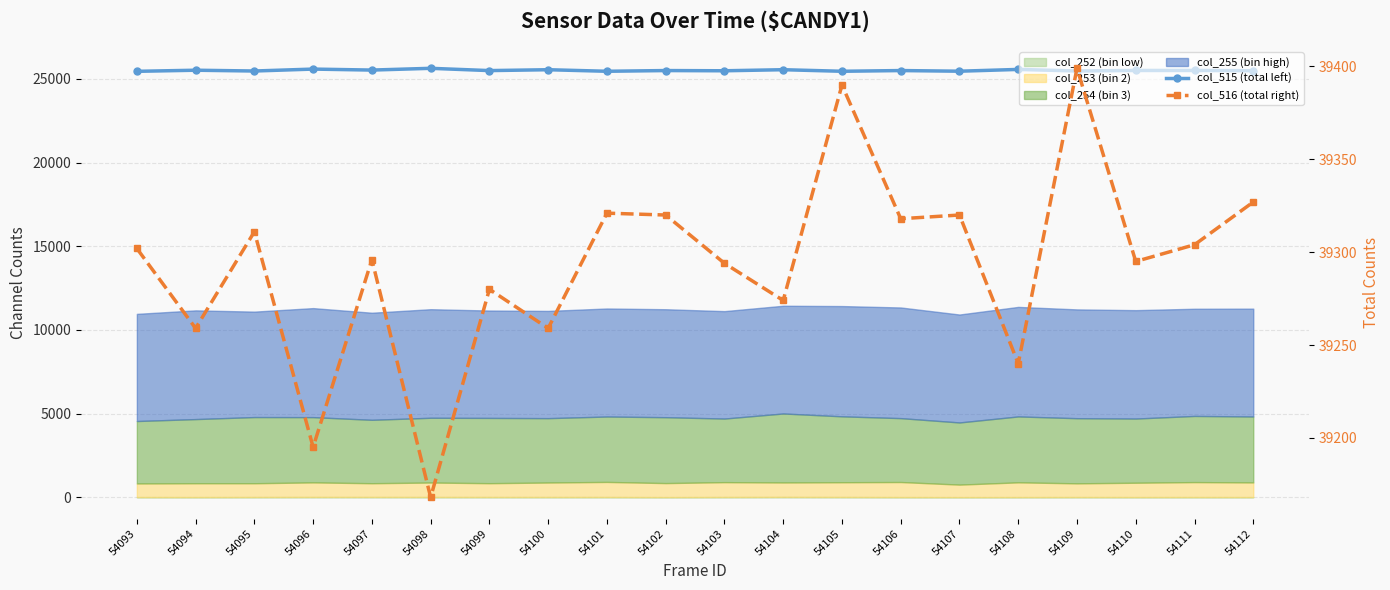

What is the value of the col_515 (total left) point at the 12th from the left?

25552